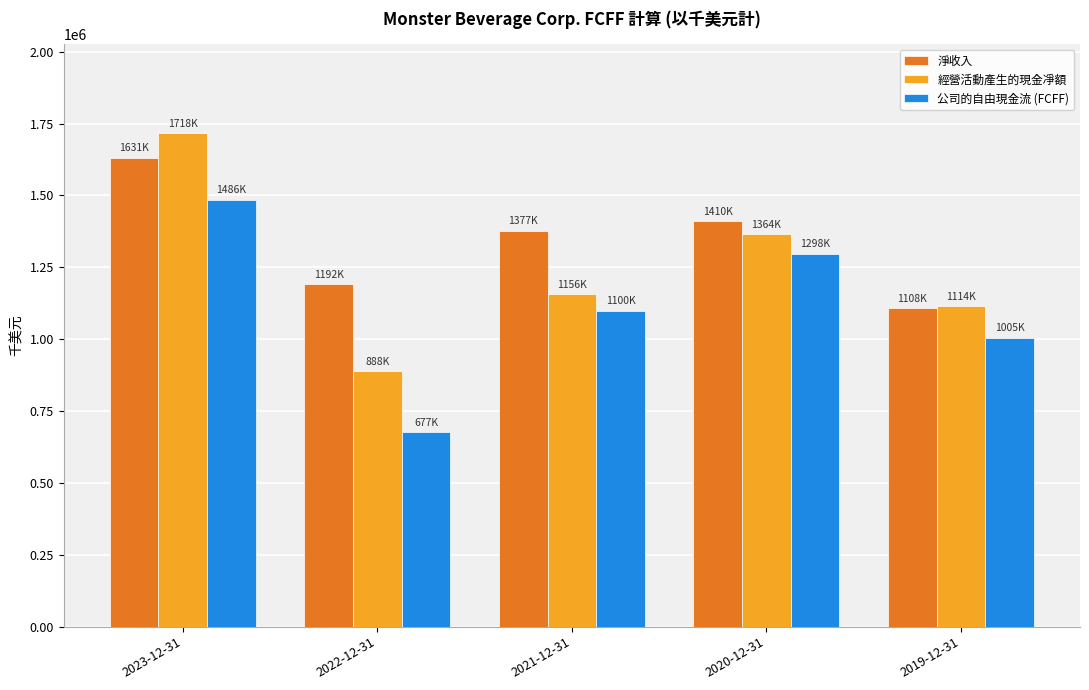

What is the lowest value of the 淨收入 series?

1107835